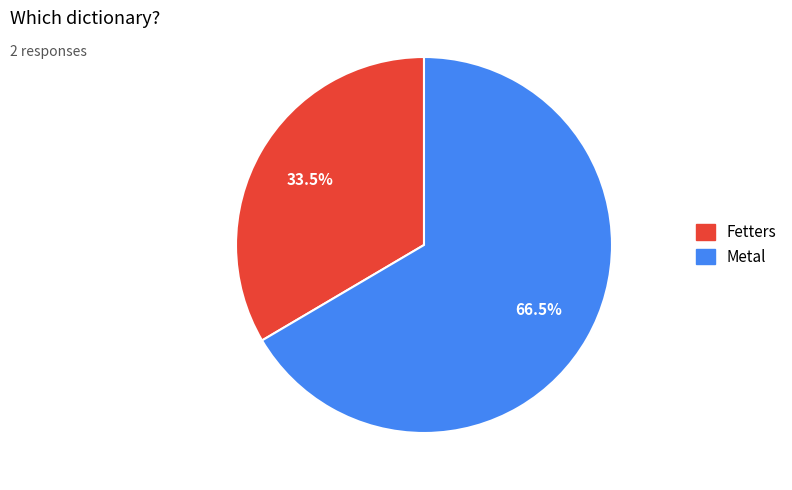

What is the largest slice in the pie chart?

Metal